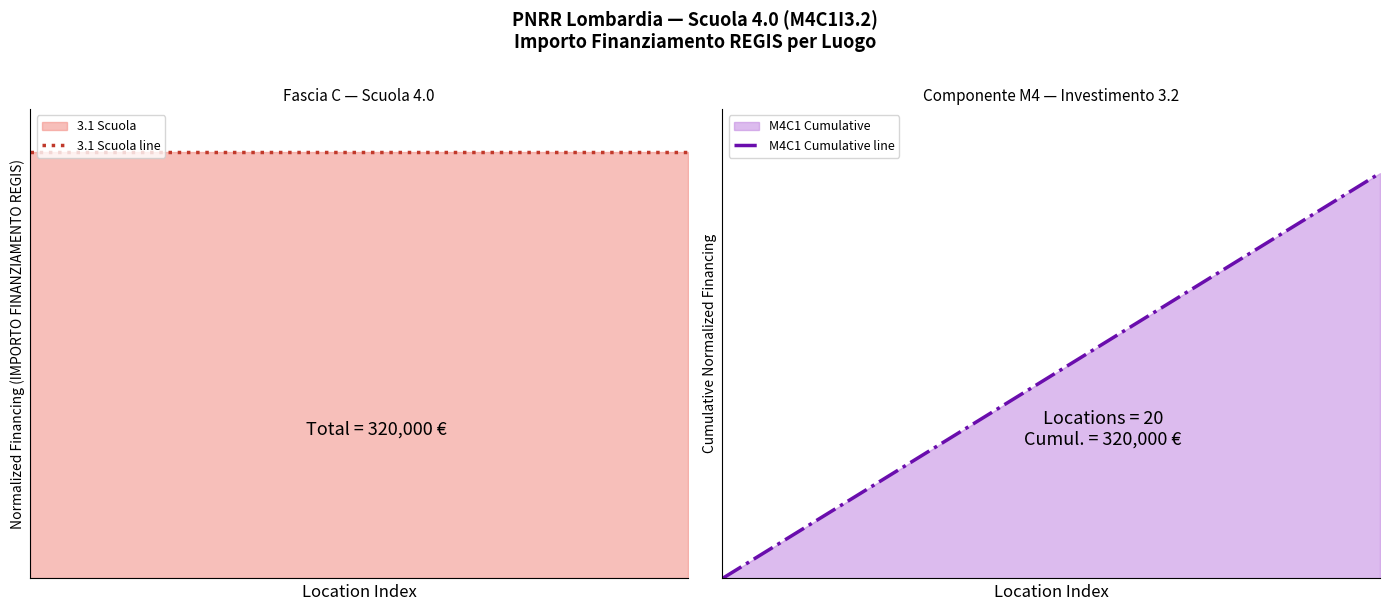

Read the 3.1 Scuola line value at 6.

1.0